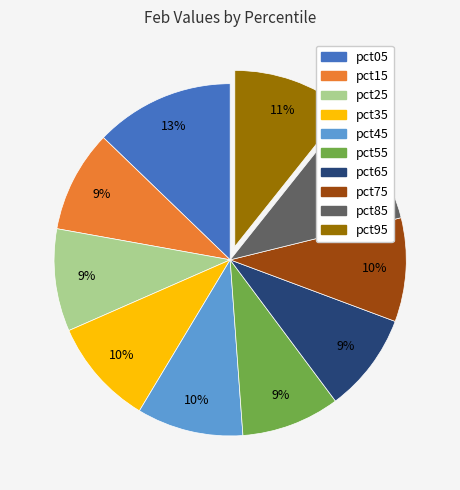

Combined, do pct95 and pct75 account for over 50%?

No